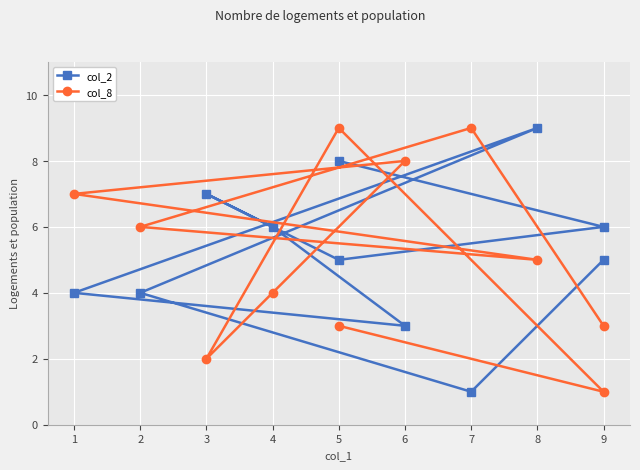

Reading right to left, transcribe all the data shown in this chart.

col_2: 8	6	5	7	6	3	4	9	4	1	5
col_8: 3	1	9	2	4	8	7	5	6	9	3